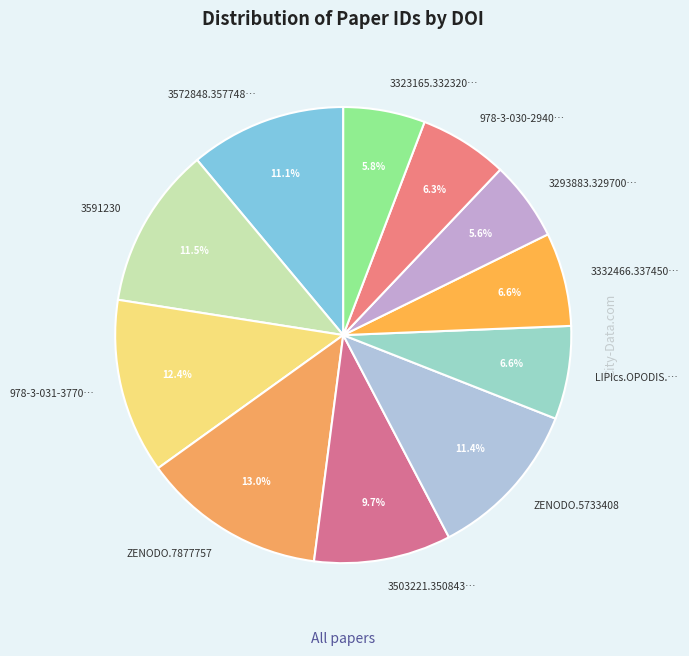

How many segments does this pie chart have?

11